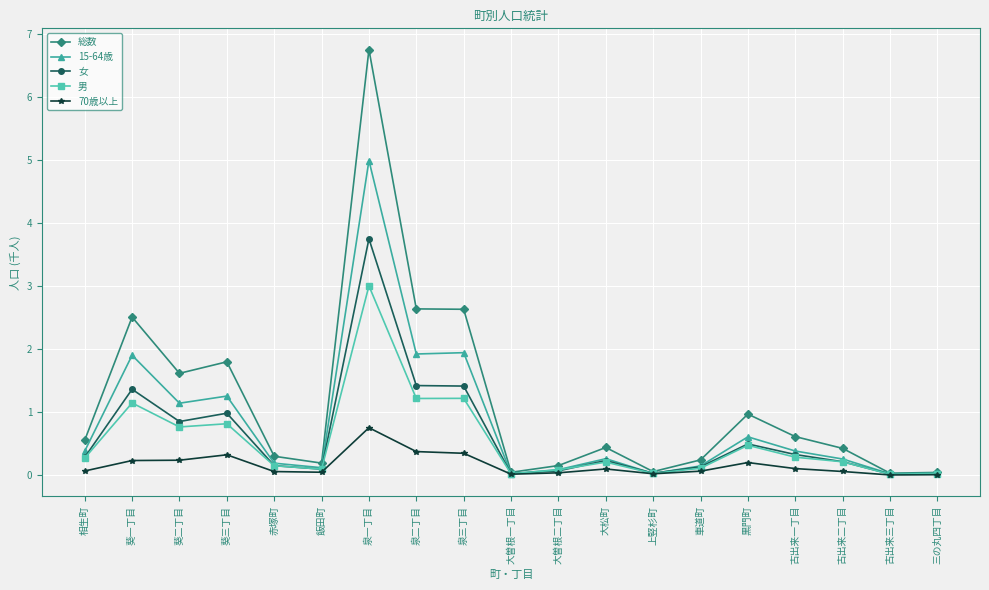

The 男 series shows 0.0 at 大曽根一丁目. True or false?

True